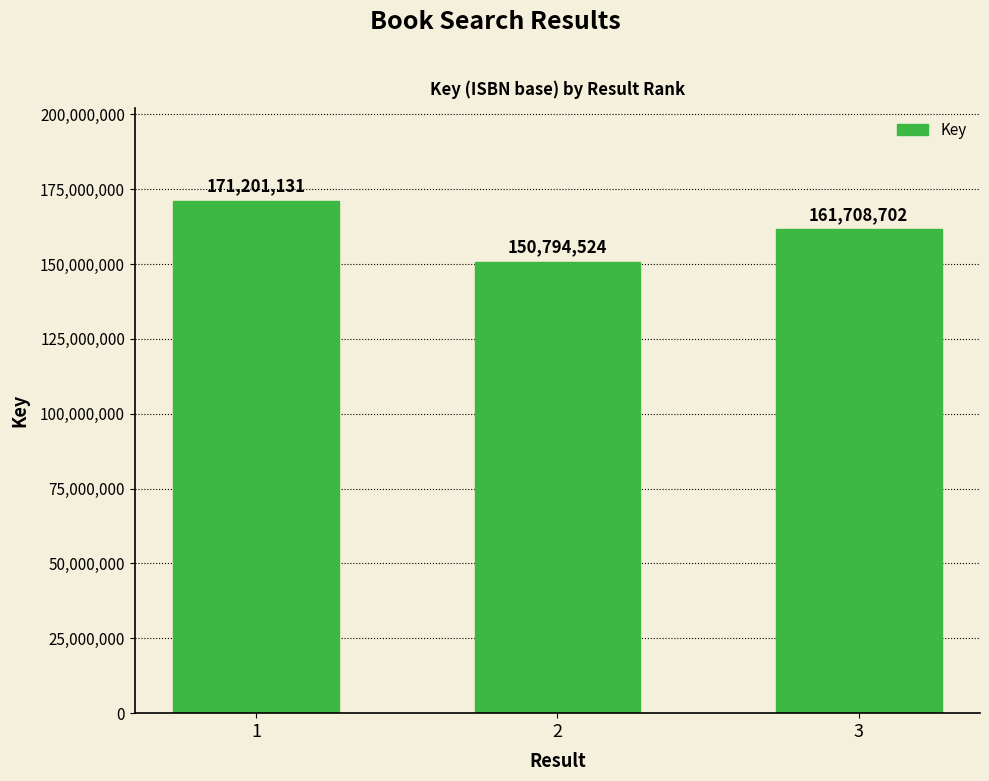

Read the value at 3, to the nearest 50.

161708700